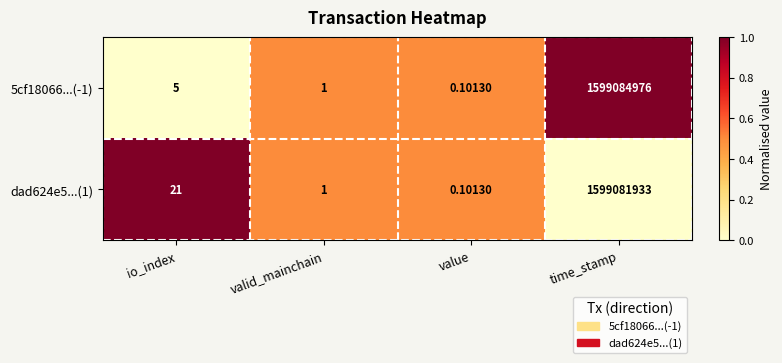

At which label is 5cf18066...(-1) closest to 799542488?

io_index